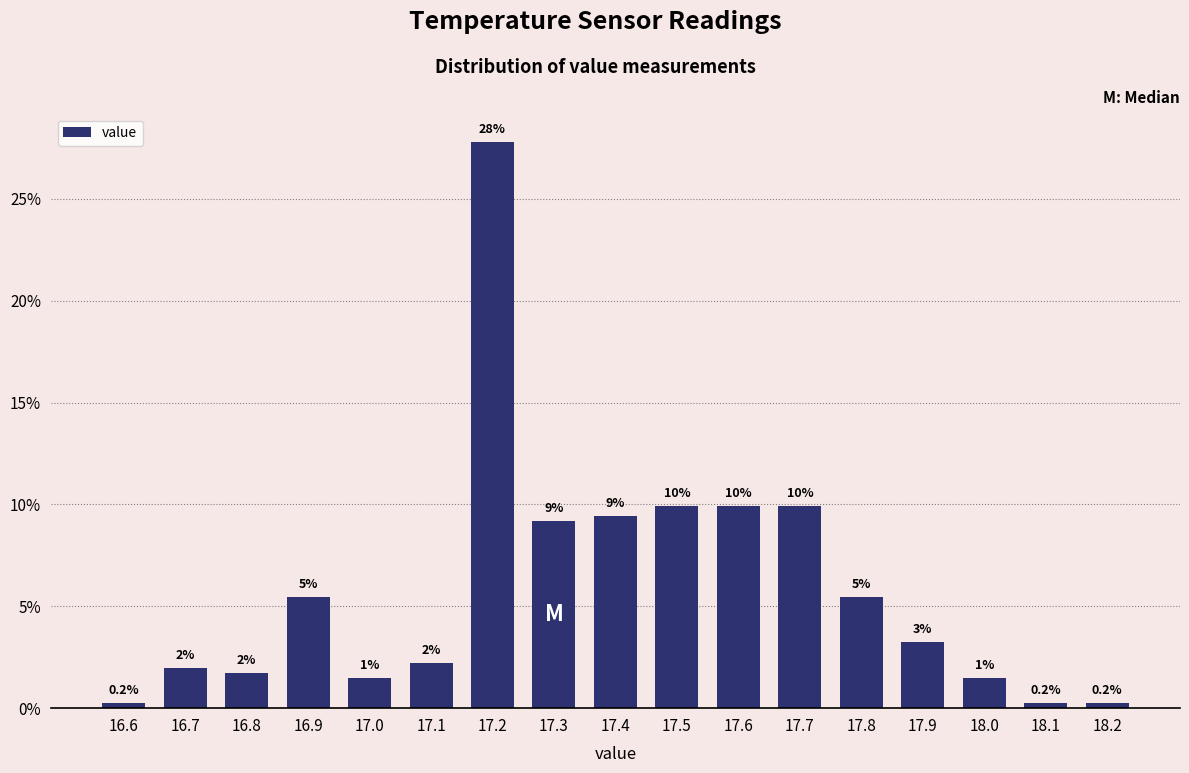

How many bars are there in total?

17